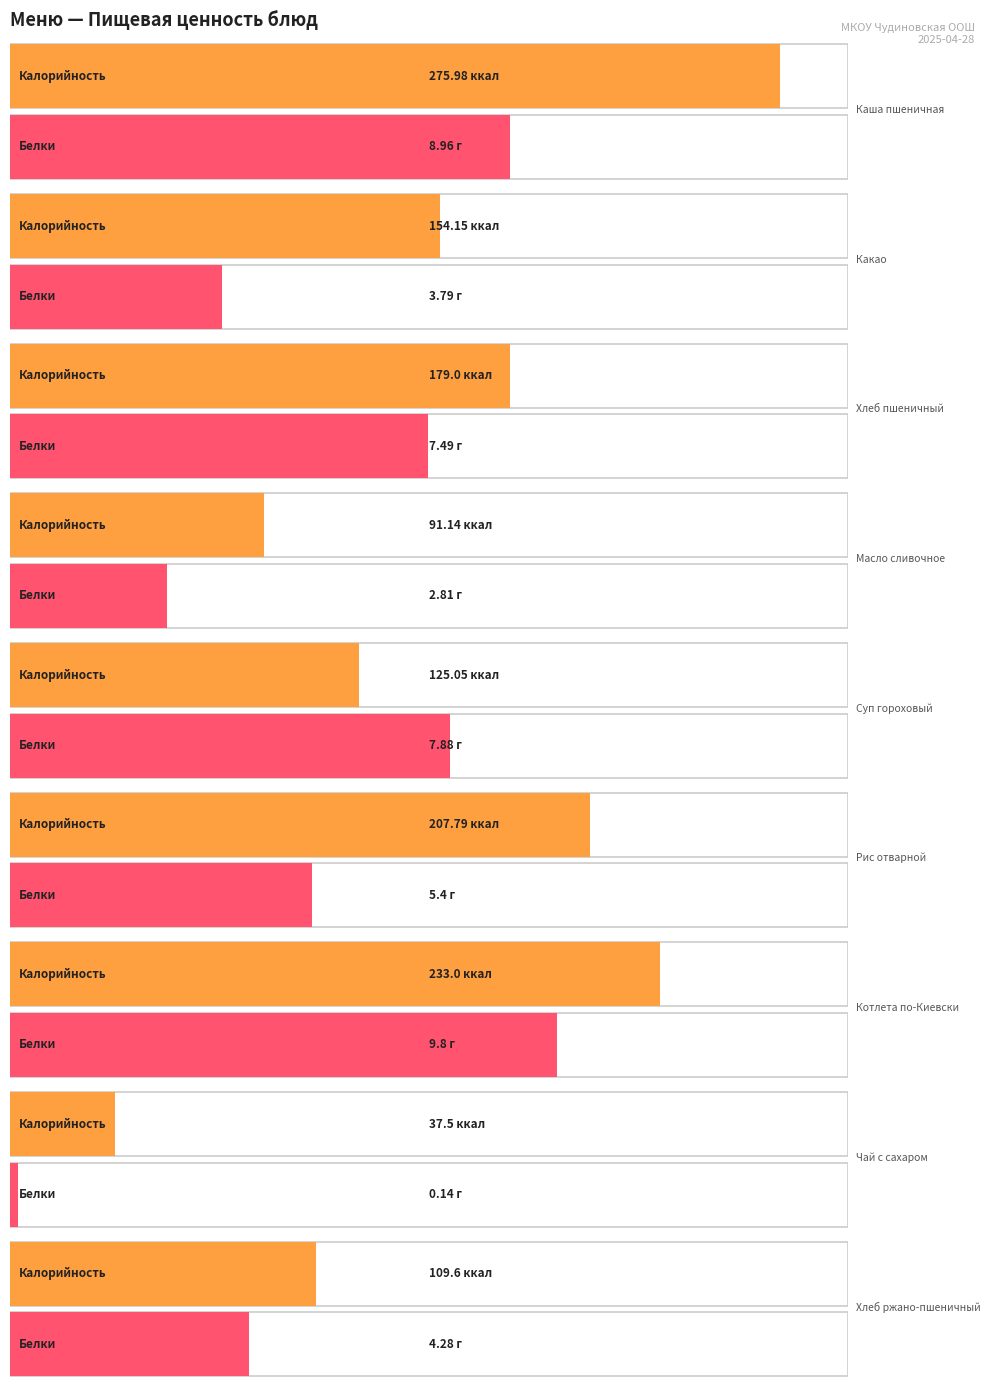

True or false: Жиры has a value of 4.6 at Хлеб пшеничный.

False